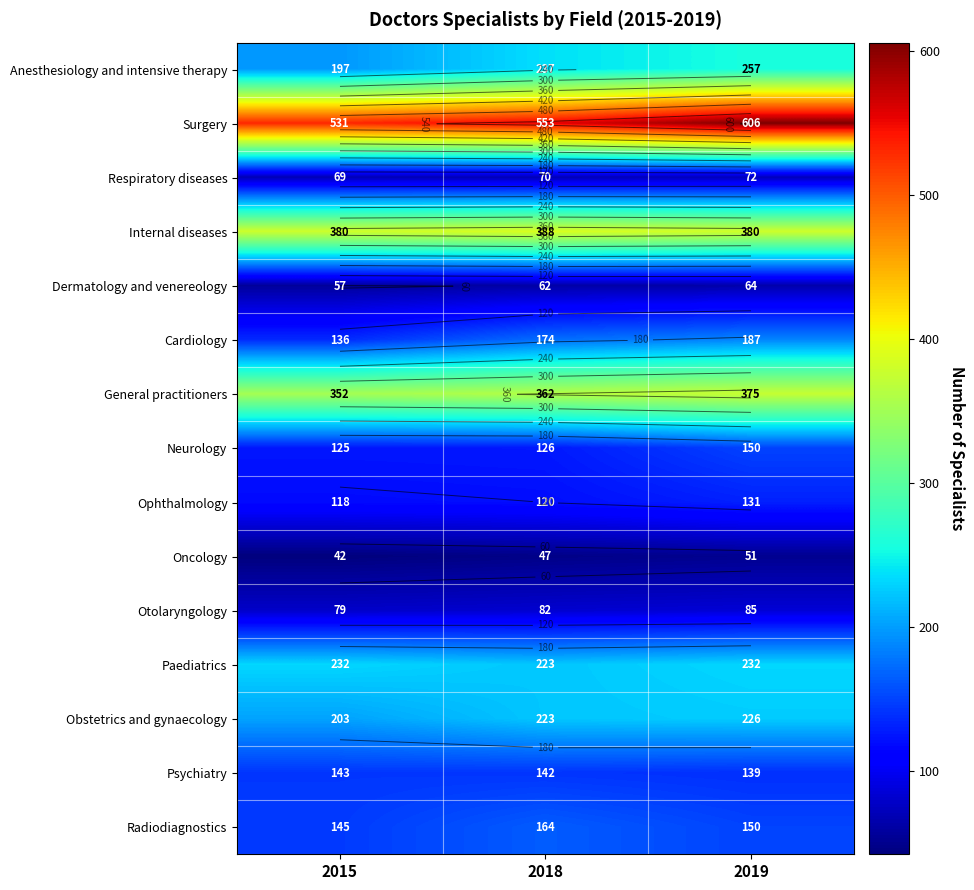

At how many categories does at least one series exceed 162?

3